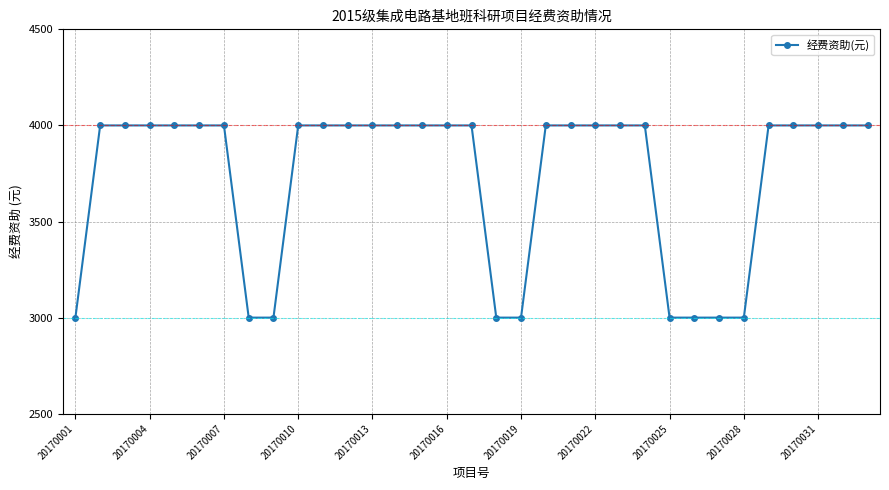

What is the greatest value displayed?

4000